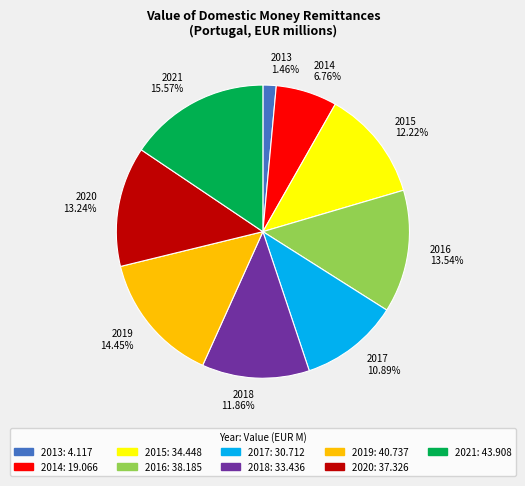

Does 2015 account for over 50% of the chart?

No